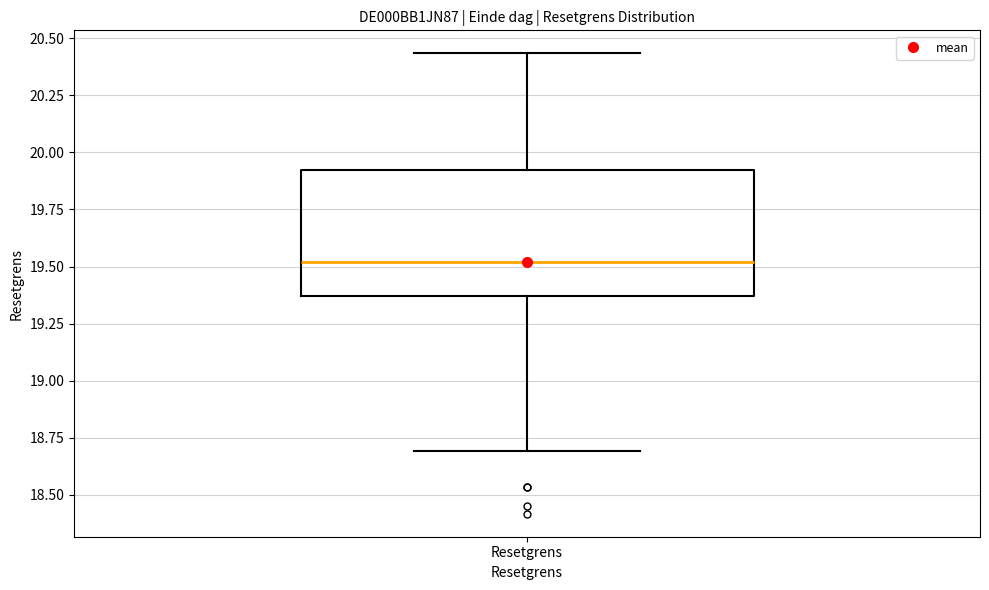

Where is the lower edge of the box for Resetgrens on the y-axis? The values are not printed on the chart, so give them approximately, as read against the axis.

19.35